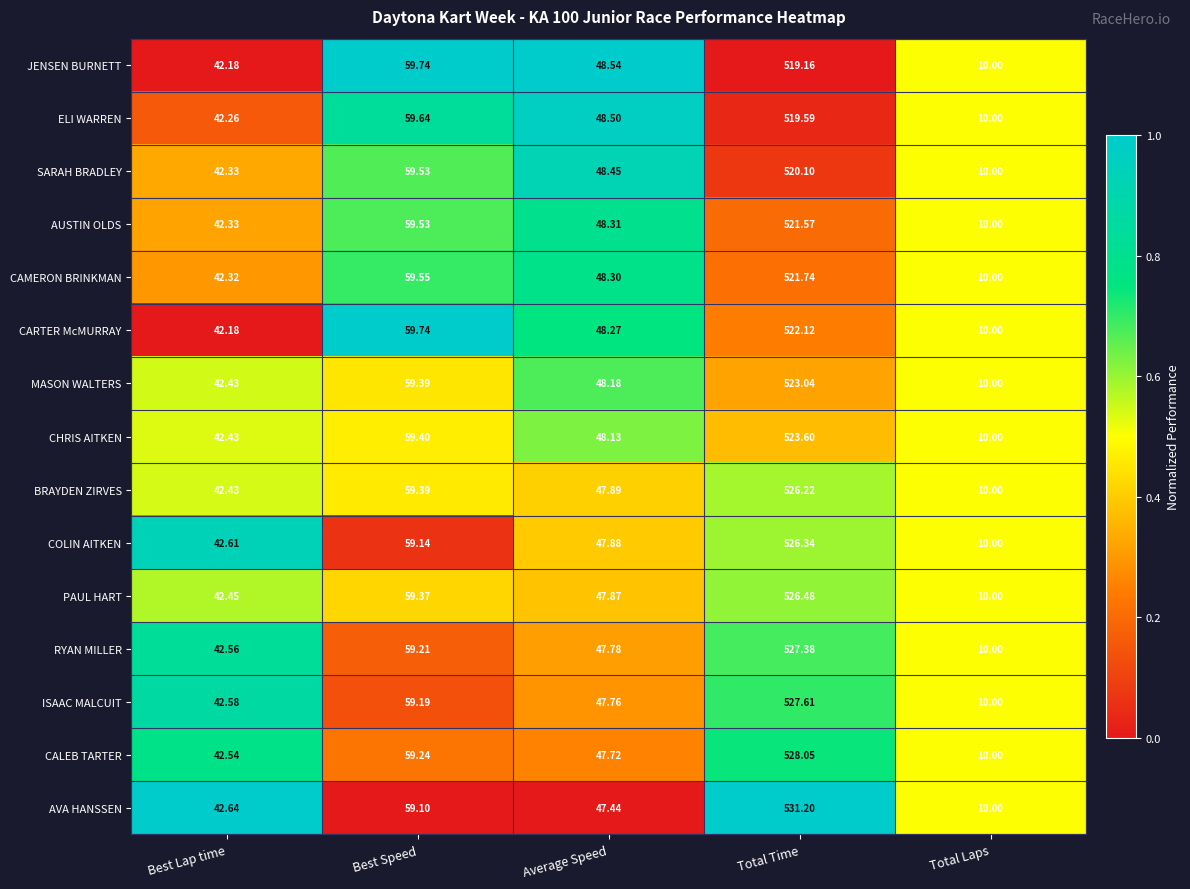

What is the difference between the highest and lowest values at Best Speed?

0.6